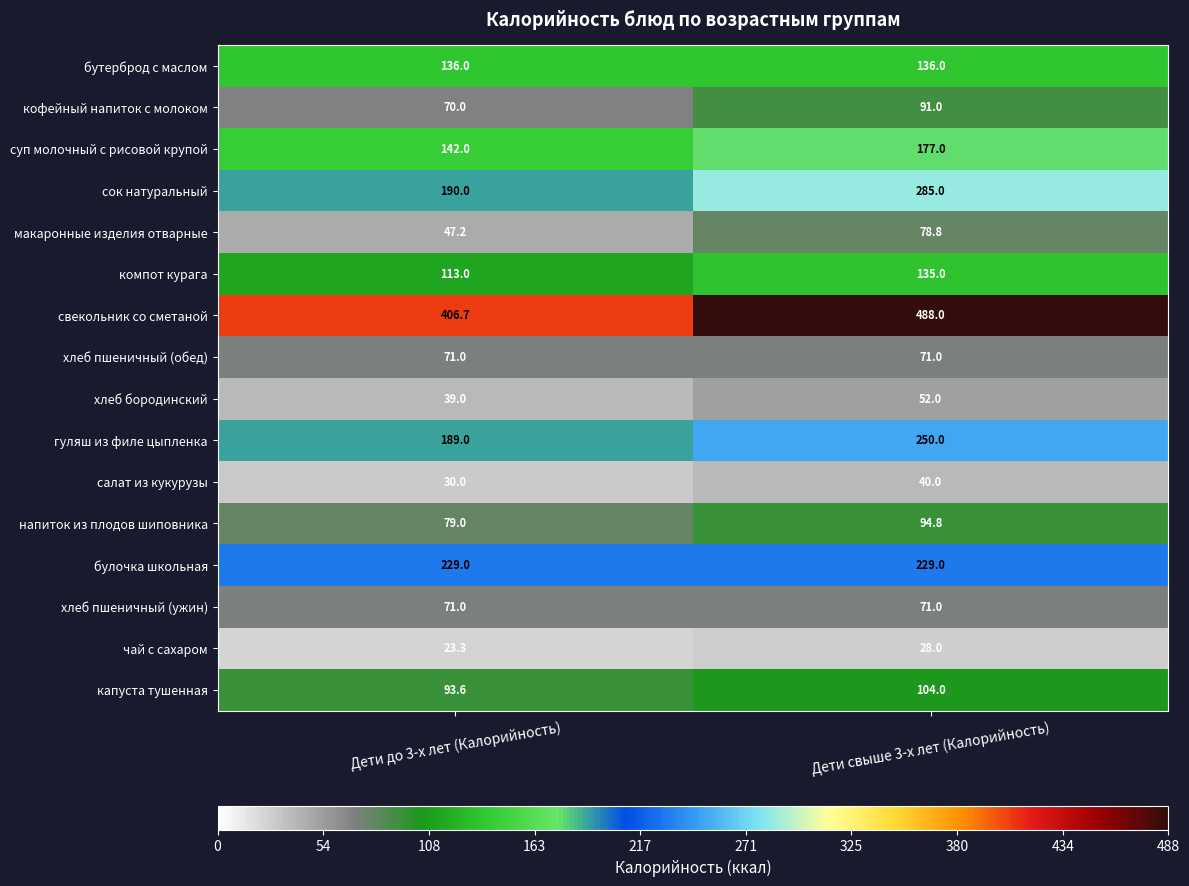

Which label corresponds to the smallest value in the chart?

Дети до 3-х лет (Калорийность)